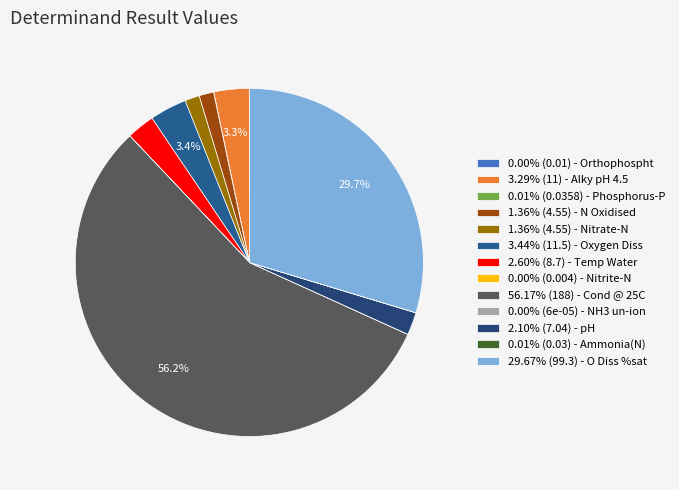

Rank the categories by value from lowest to highest.

NH3 un-ion, Nitrite-N, Orthophospht, Ammonia(N), Phosphorus-P, N Oxidised, Nitrate-N, pH, Temp Water, Alky pH 4.5, Oxygen Diss, O Diss %sat, Cond @ 25C